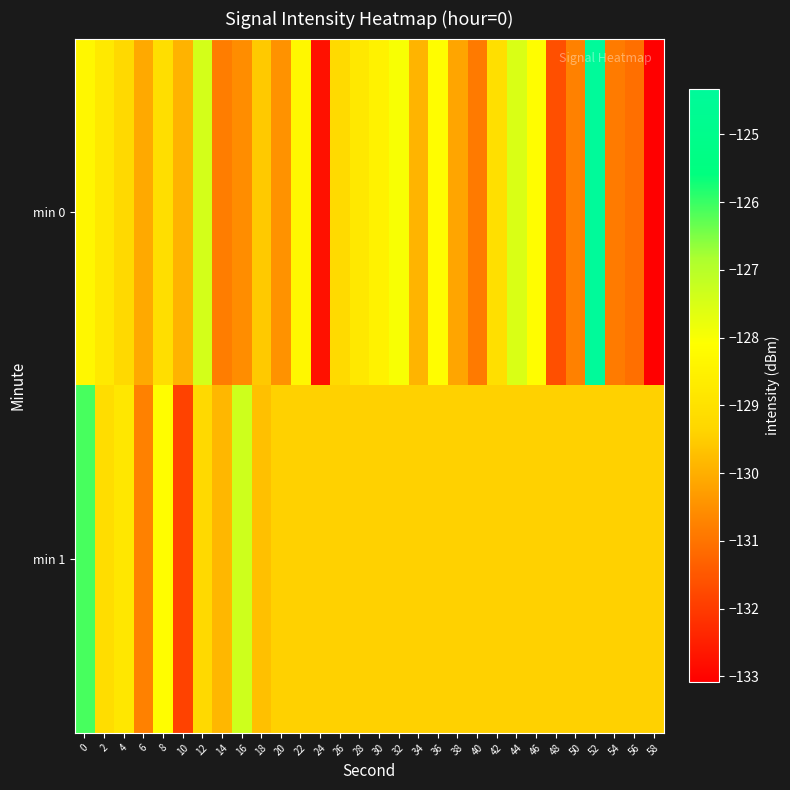

Which category has the highest value across all series?

52